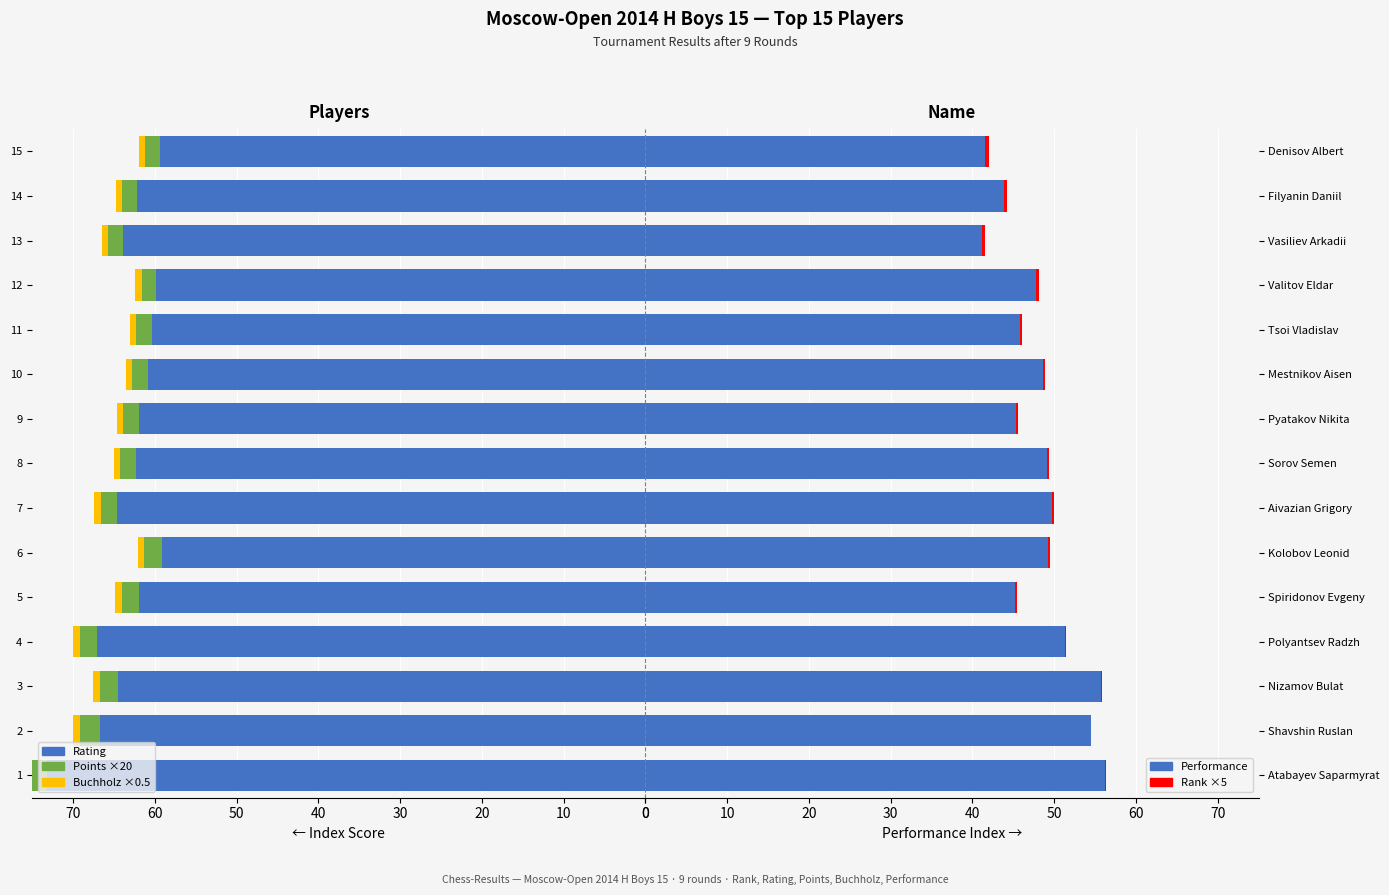

Which series has the largest range (max minus min)?

Performance